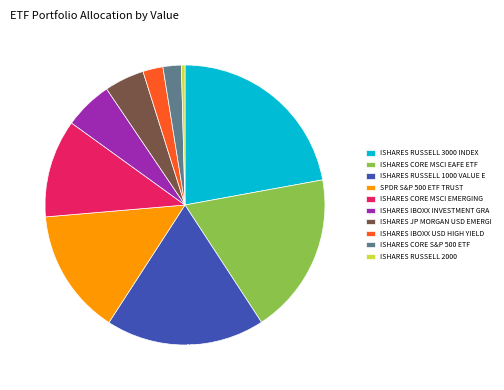

Which slice is the smallest?

0.4% (7 M)